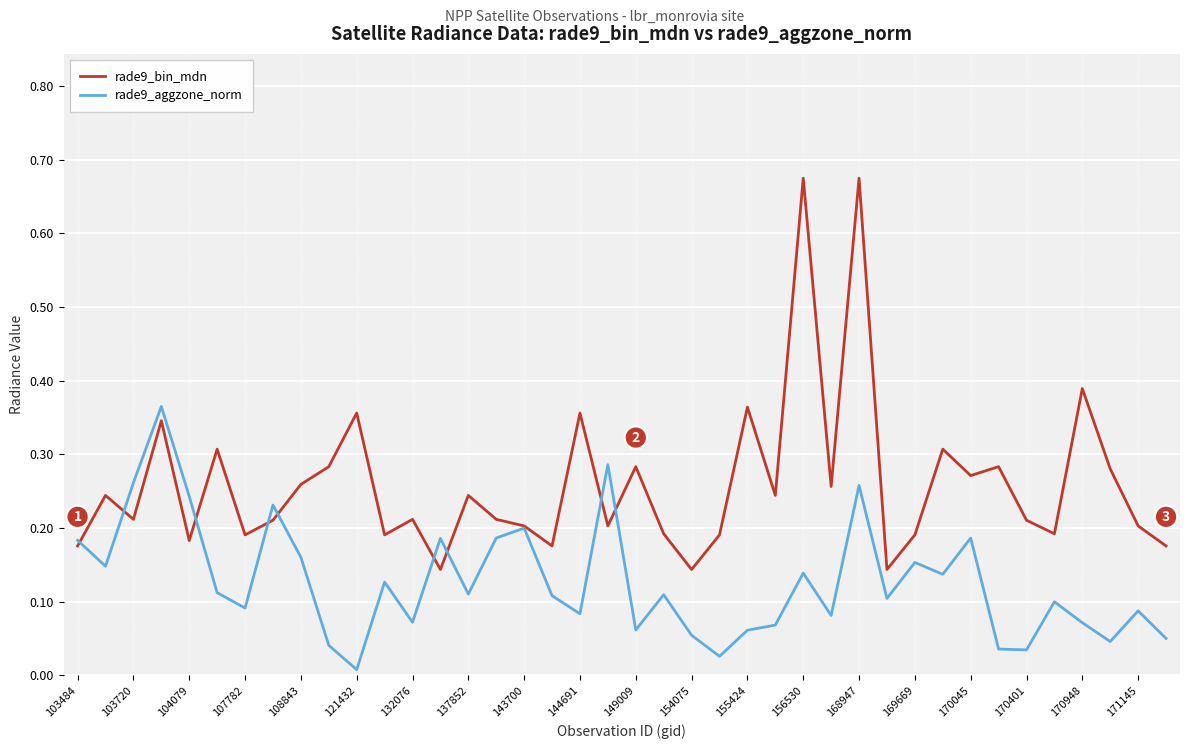

Rank the series by their average value, from lowest to highest.

rade9_aggzone_norm, rade9_bin_mdn